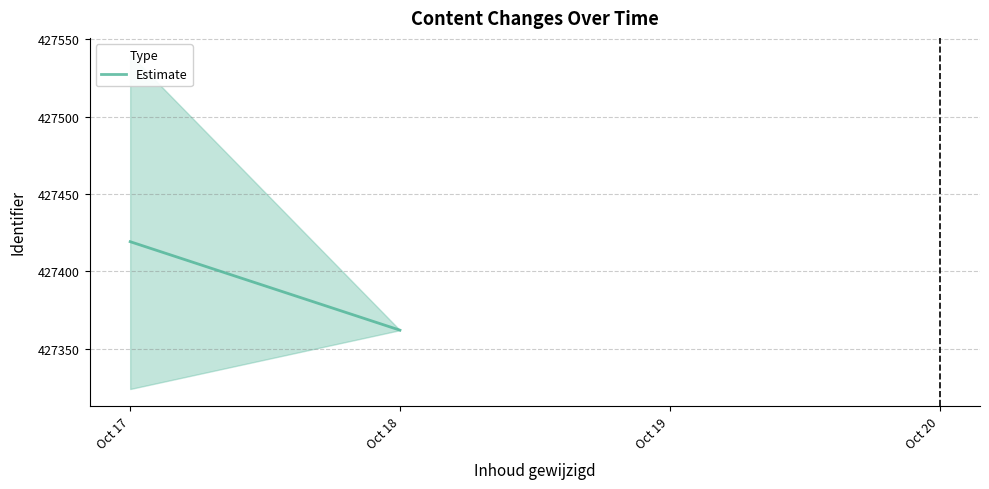

What is the value of the 1st point from the left?

427419.2